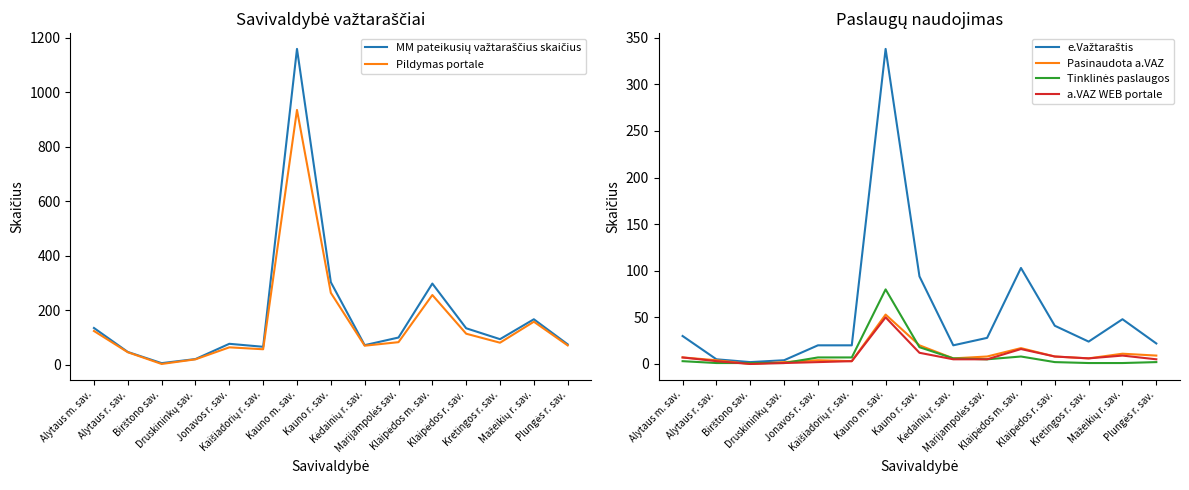

What is the difference between the highest and lowest values at Kauno m. sav.?

1109